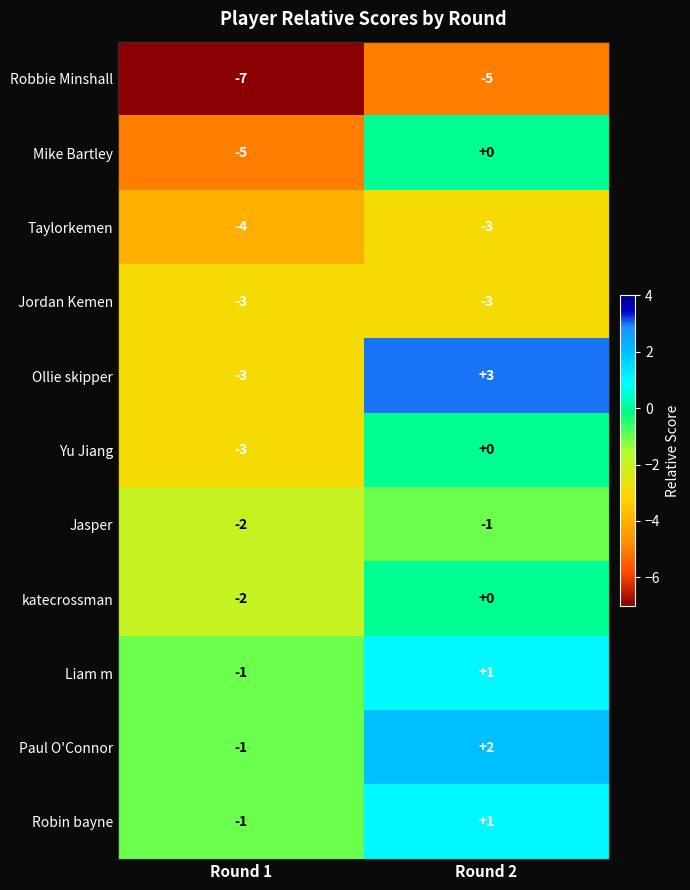

Reading left to right, list all the values displayed in this chart.

Robbie Minshall: -7	-5
Mike Bartley: -5	0
Taylorkemen: -4	-3
Jordan Kemen: -3	-3
Ollie skipper: -3	3
Yu Jiang: -3	0
Jasper: -2	-1
katecrossman: -2	0
Liam m: -1	1
Paul O'Connor: -1	2
Robin bayne: -1	1